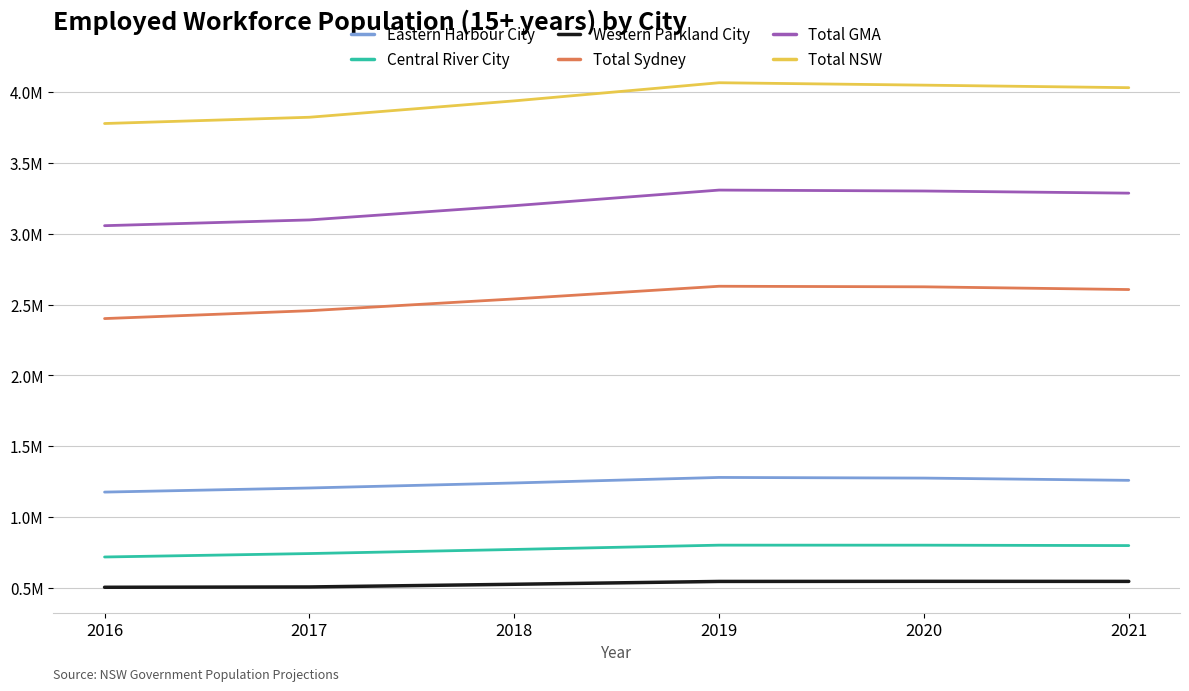

What is the maximum value shown in the chart?

4065353.0